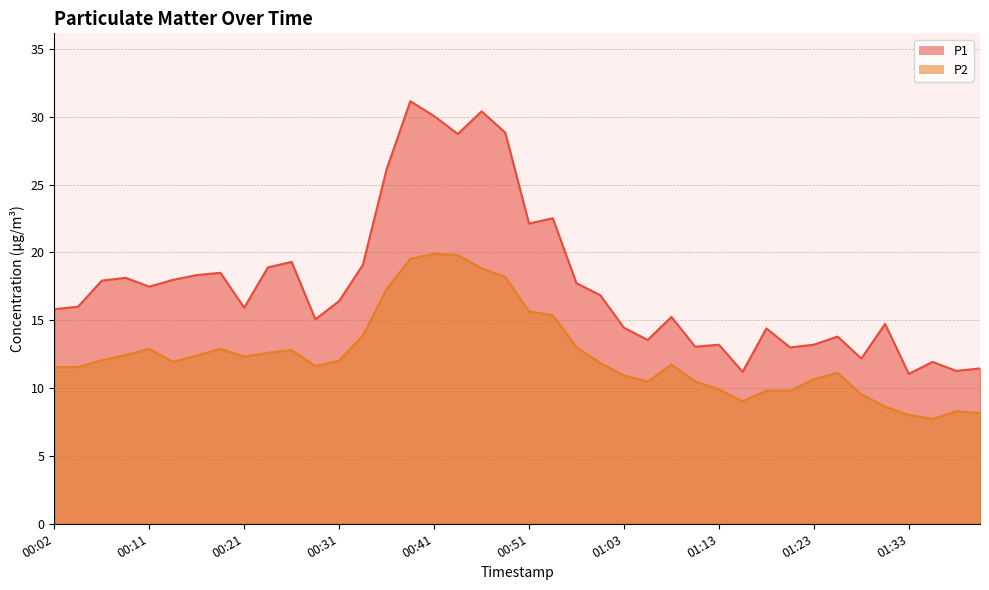

What is the sum of all P2 values?

496.7